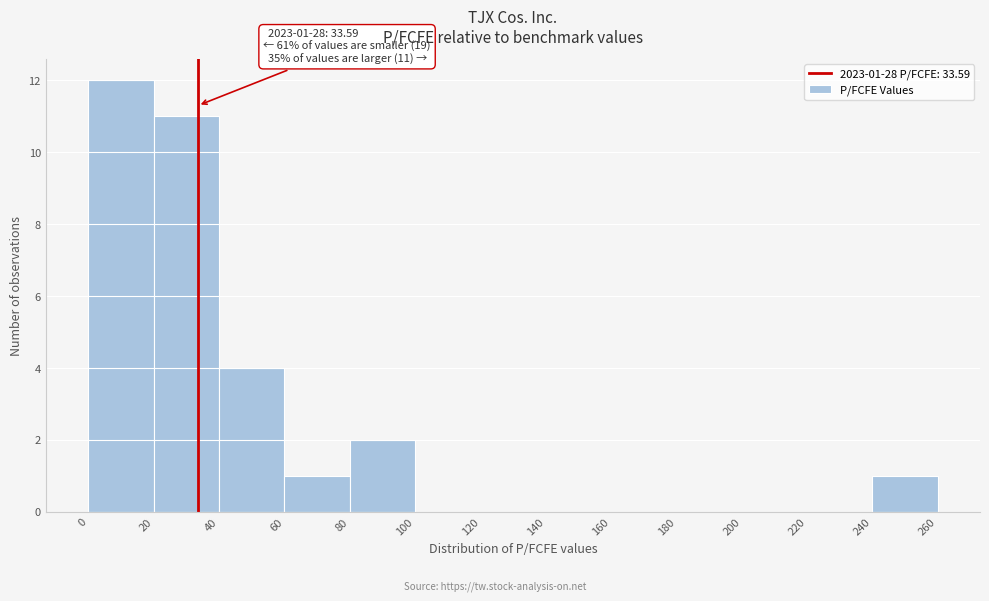

Over which range of the x-axis is the bar tallest?

0 to 20